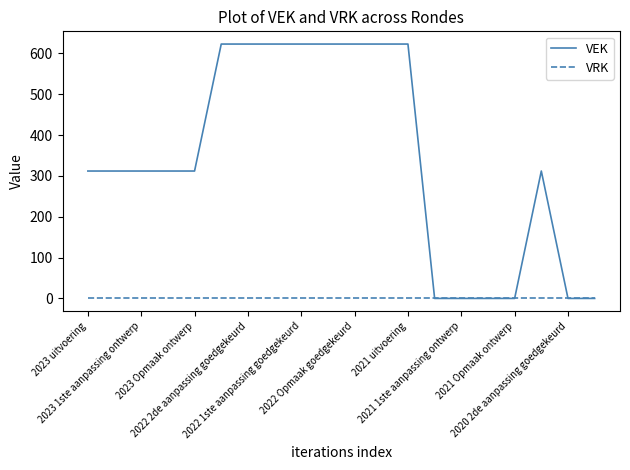

List the series in order of their overall mean, highest first.

VEK, VRK